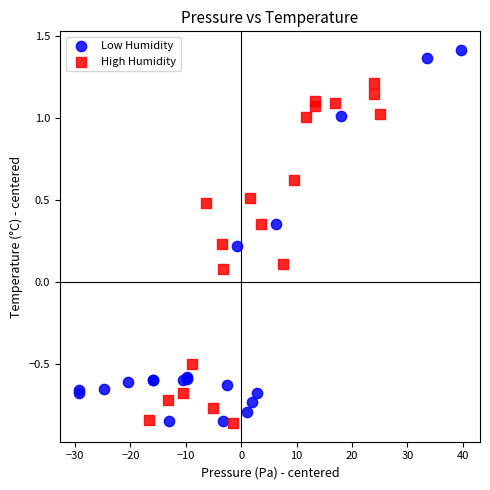

Which series has the widest spread of Y values?

Low Humidity